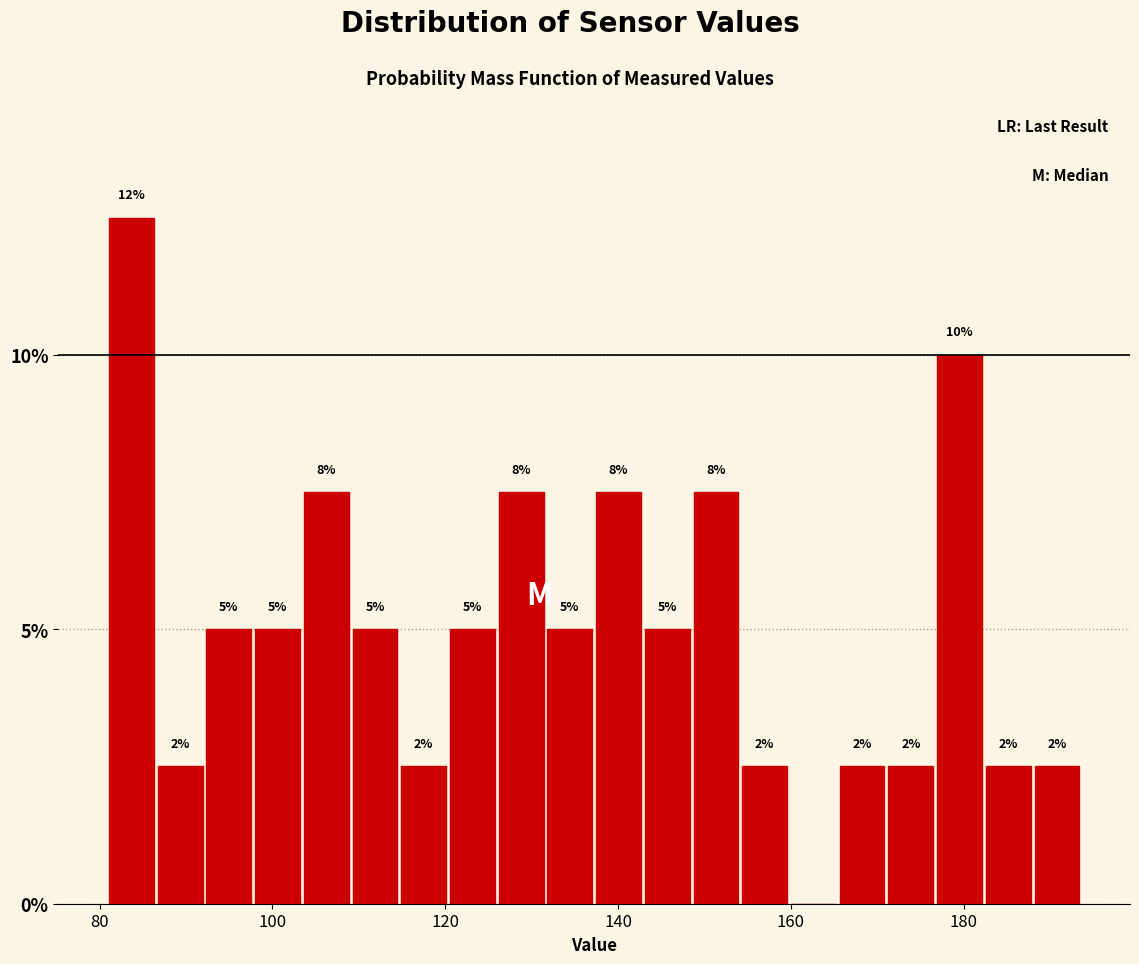

Around what value on the x-axis is the tallest bar? Give the approximate position of its centre, as read against the axis.

84